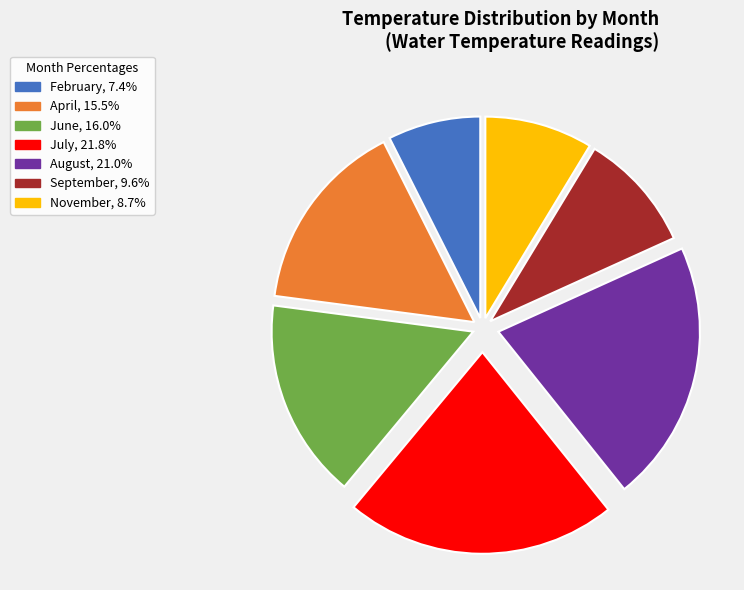

Count the number of slices in the pie.

7